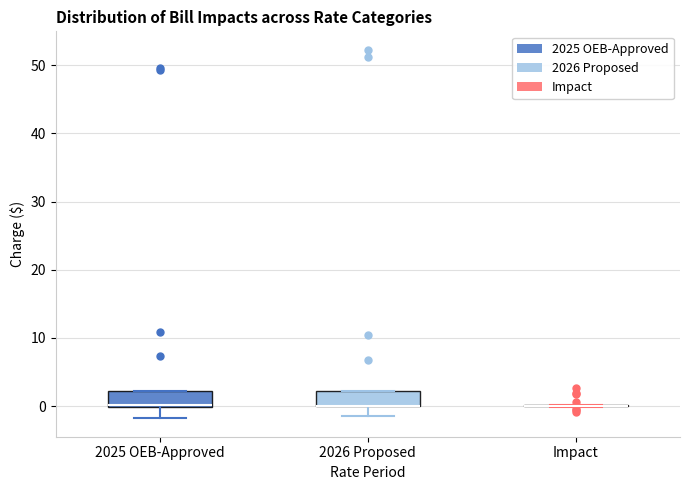

Reading left to right, transcribe this box plot: for each box, give where its median line is, the range the box spans, and where its two whiskers end, as read against the y-axis. The values are not printed on the chart, so give them approximately, as read against the axis.

2025 OEB-Approved: median 0 (drawn on the box's lower edge), box 0 to 2, whiskers -2 to 2
2026 Proposed: median 0 (drawn on the box's lower edge), box 0 to 2, whiskers -1 to 2
Impact: box collapsed to a line at 0, whiskers 0 to 0